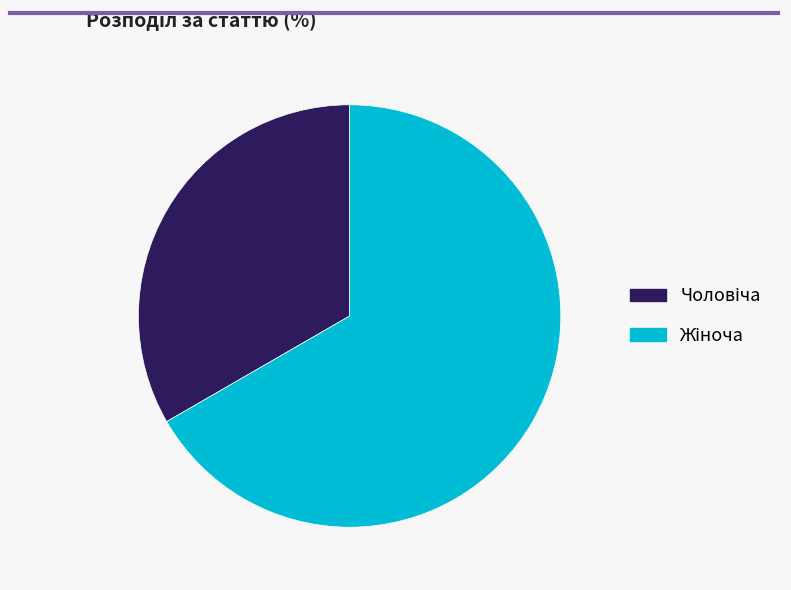

Is there any slice that represents more than half of the pie?

Yes